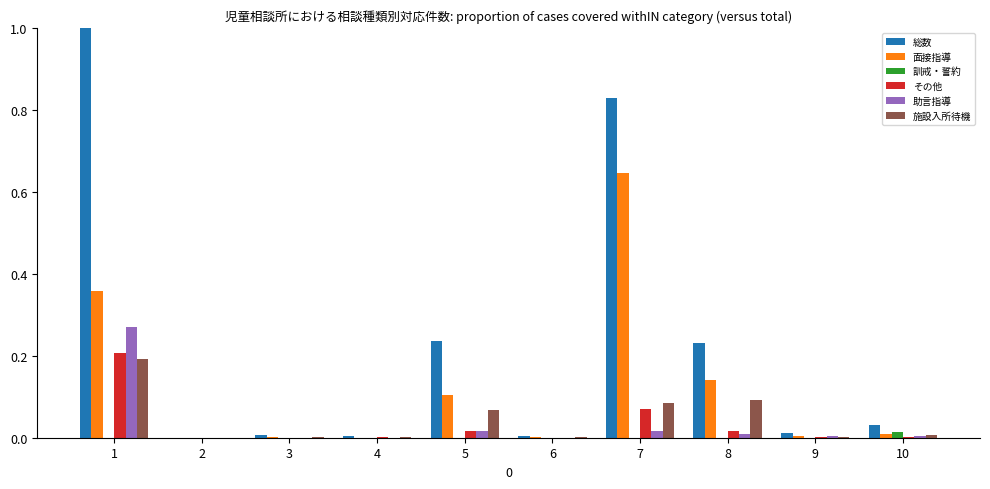

The その他 series shows 0.0 at 10. True or false?

True